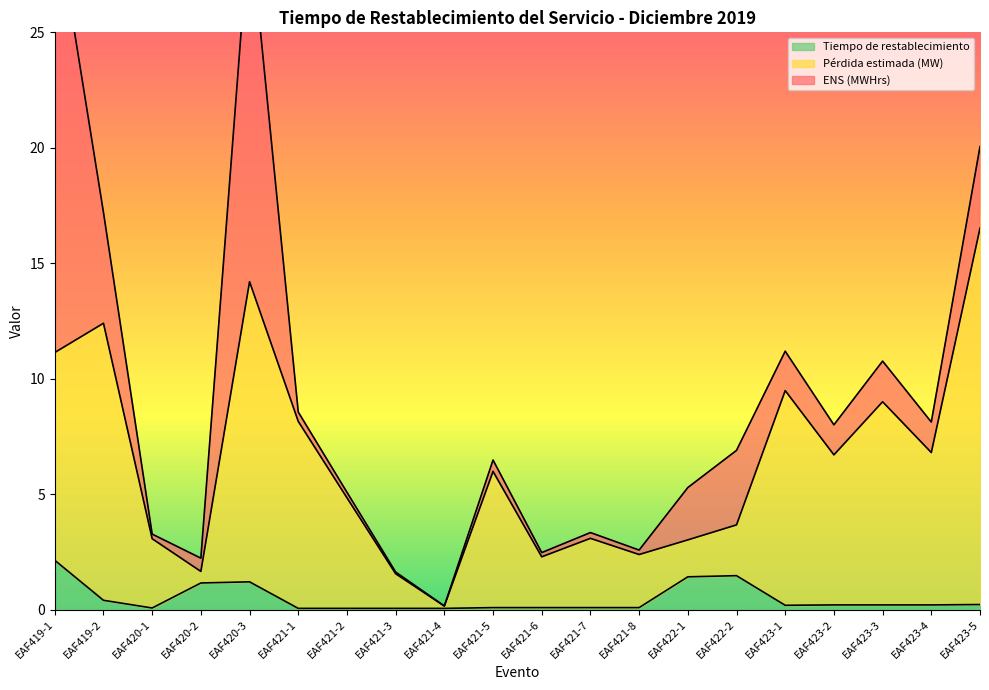

True or false: Tiempo de restablecimiento has a value of 2.9 at EAF419-1.

False